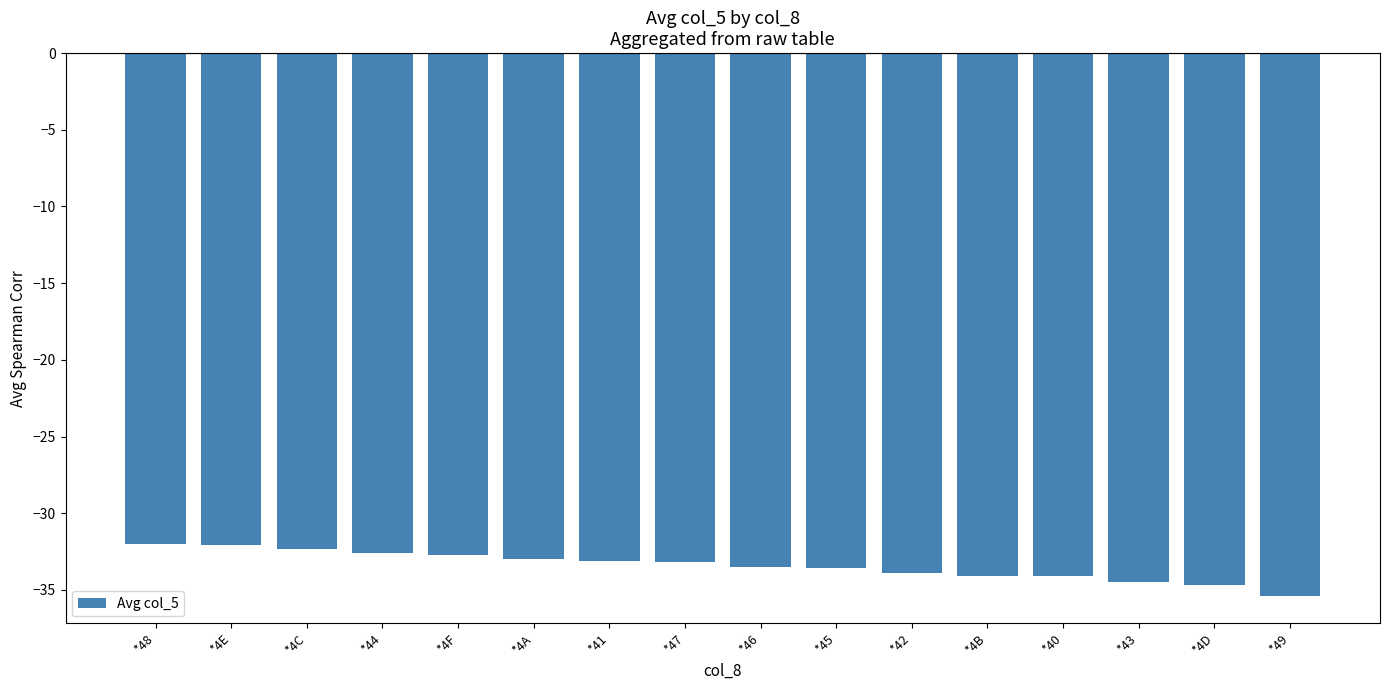

What is the change in value from *4A to *4D?

-1.7